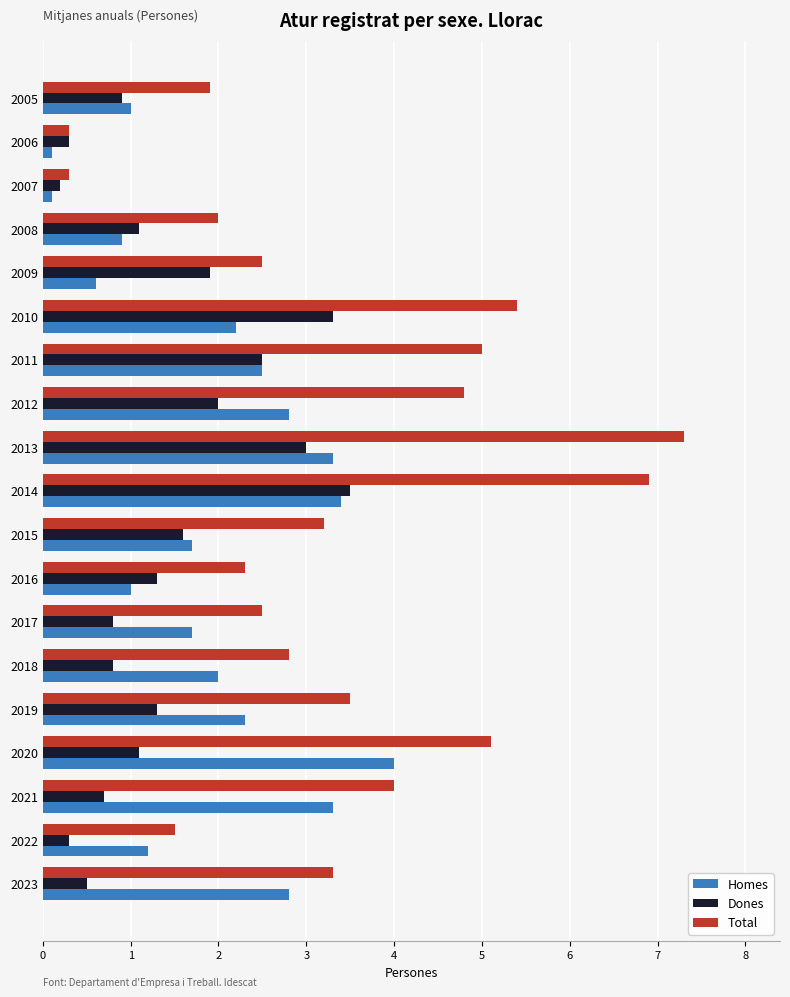

What is the difference between the maximum and minimum values in the Dones series?

3.3